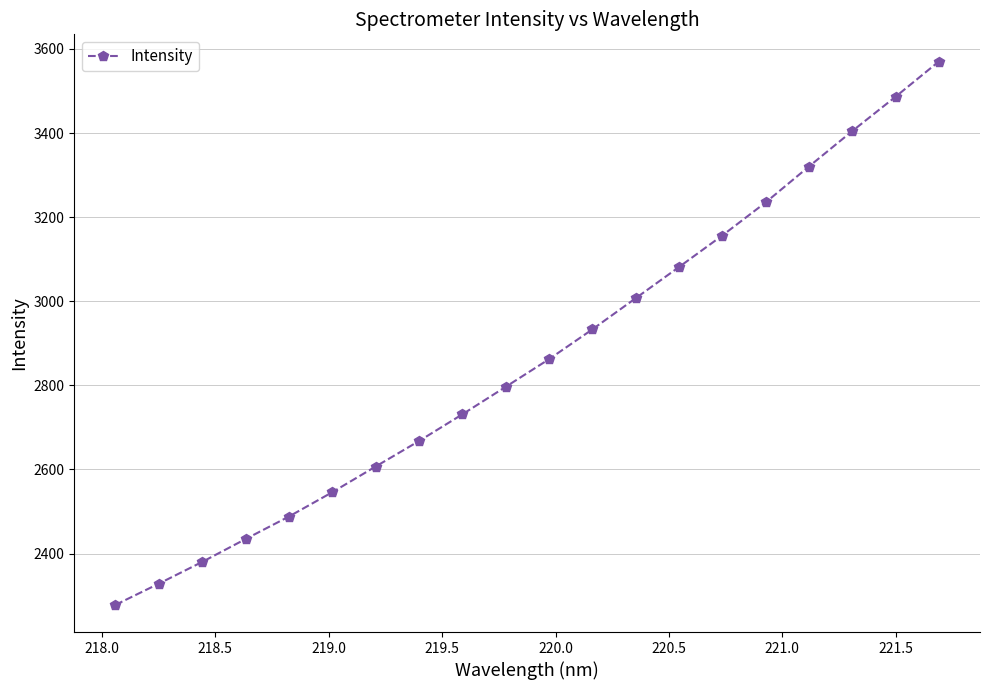

What is the smallest value displayed?

2277.9